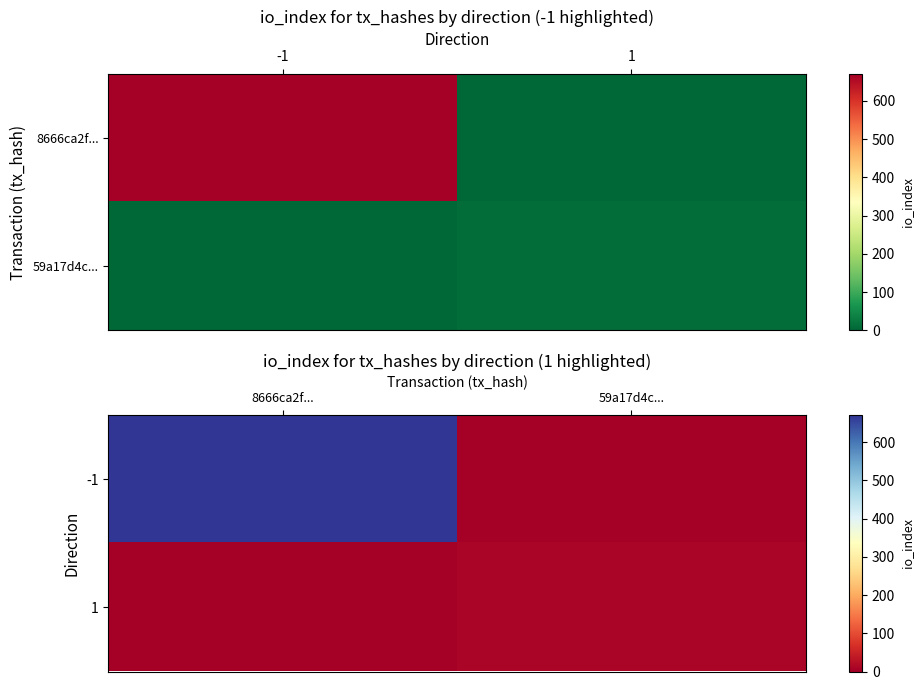

The -1 series shows 0 at 59a17d4c.... True or false?

True